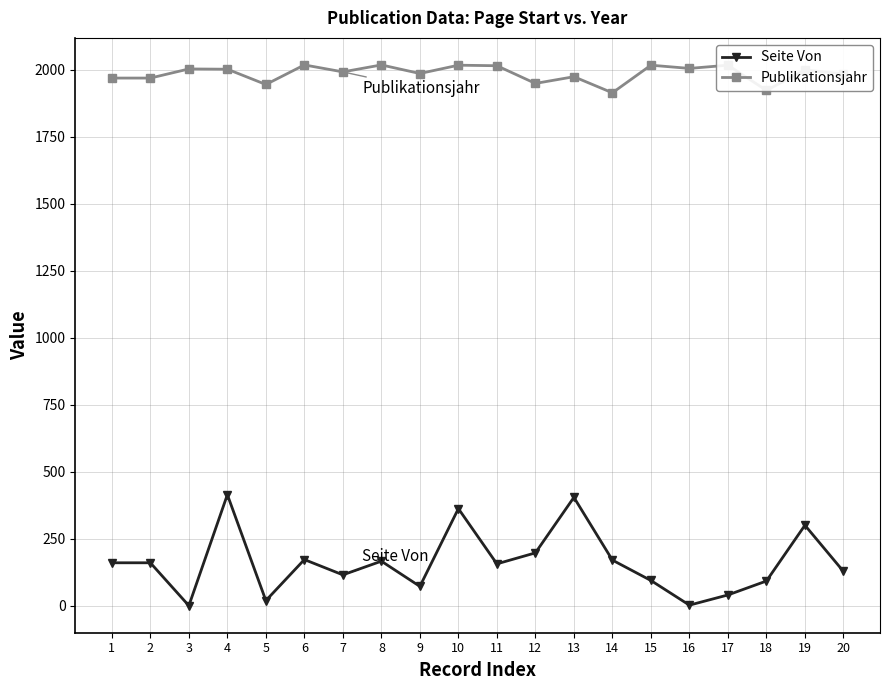

What are all the series names shown in the legend?

Seite Von, Publikationsjahr